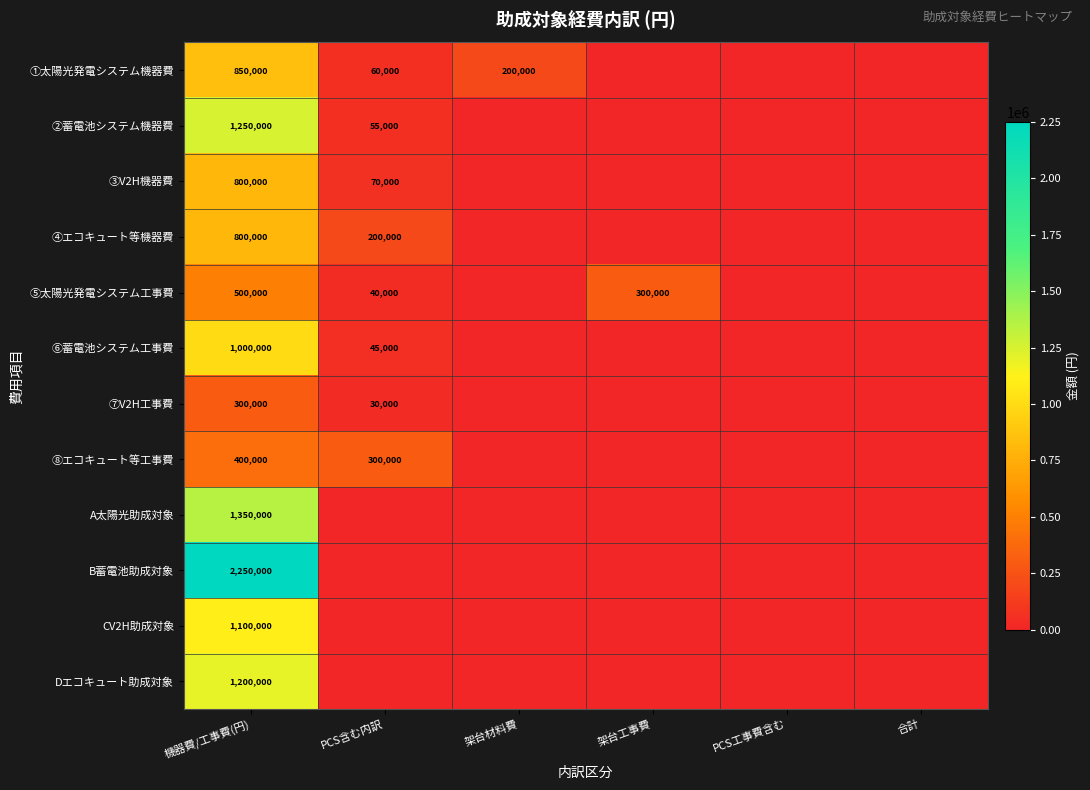

The ⑧エコキュート等工事費 series shows 631732 at 機器費/工事費(円). True or false?

False